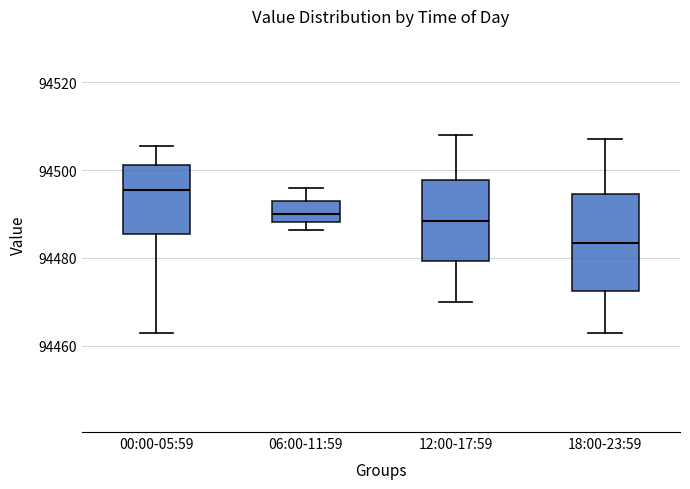

Which box has the highest median line?

00:00-05:59